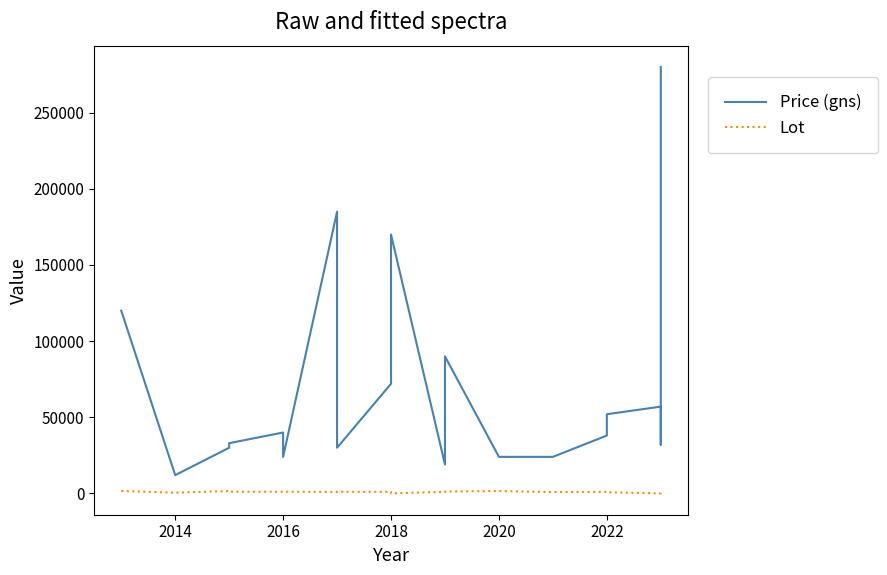

Rank the series by their maximum value, from lowest to highest.

Lot, Price (gns)